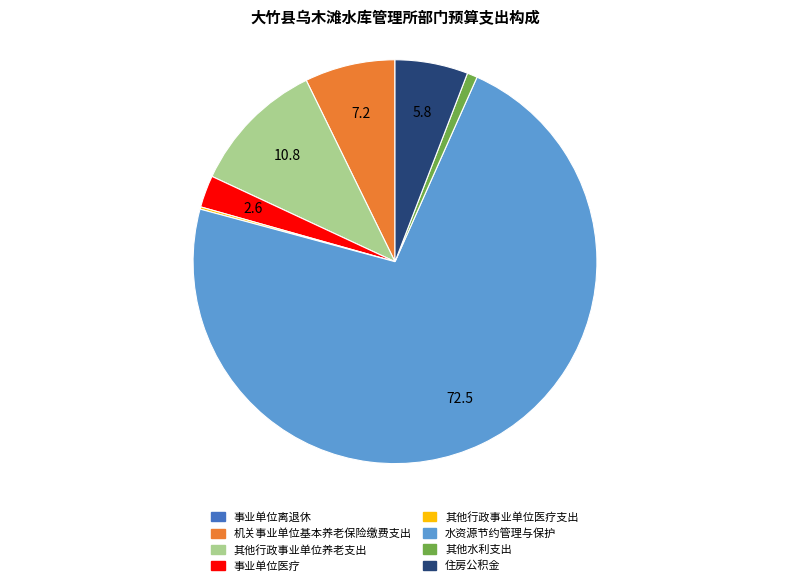

True or false: 水资源节约管理与保护 accounts for 60% of the total.

False